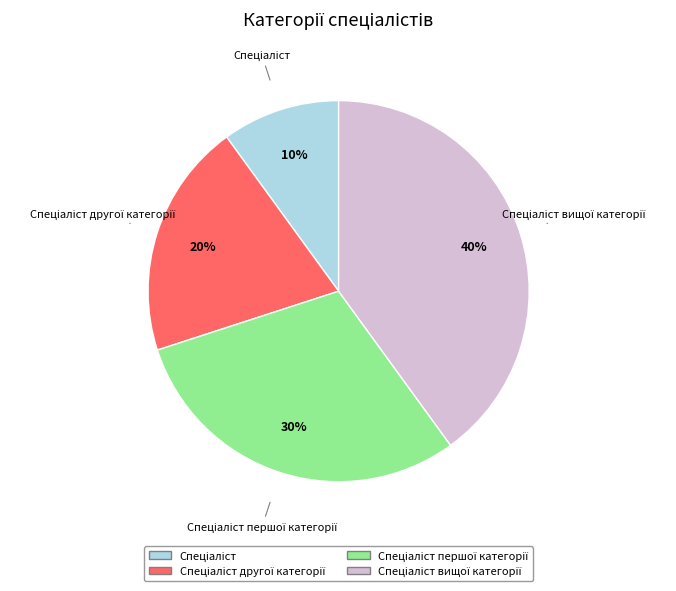

To the nearest percent, what is the average slice percentage?

25%